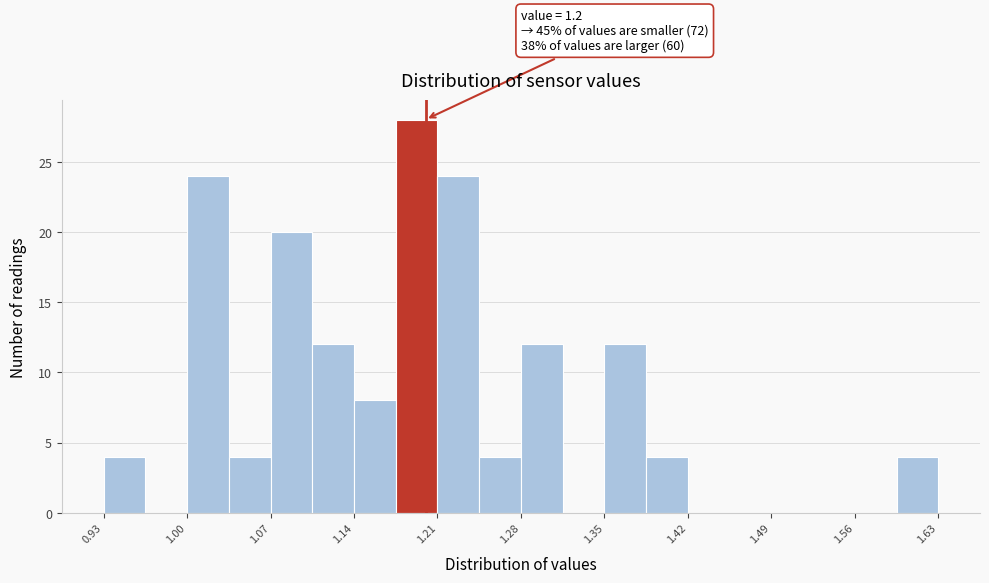

Read against the x-axis, roughly where is the centre of the tallest bar?

1.19